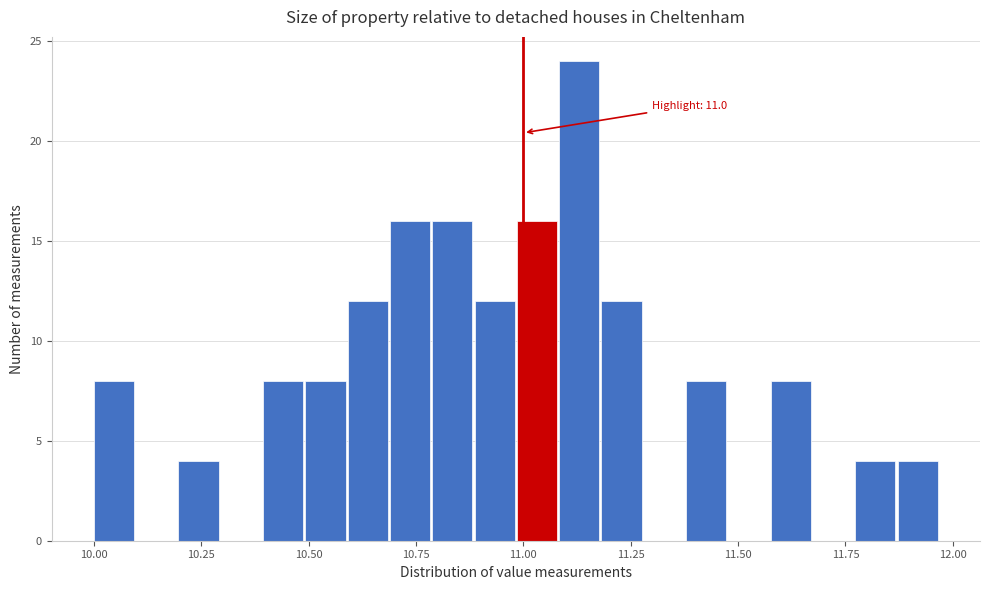

Read against the x-axis, roughly where is the centre of the tallest bar?

11.15